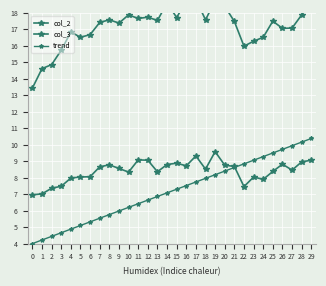

How many values in the col_3 series exceed 17?

20